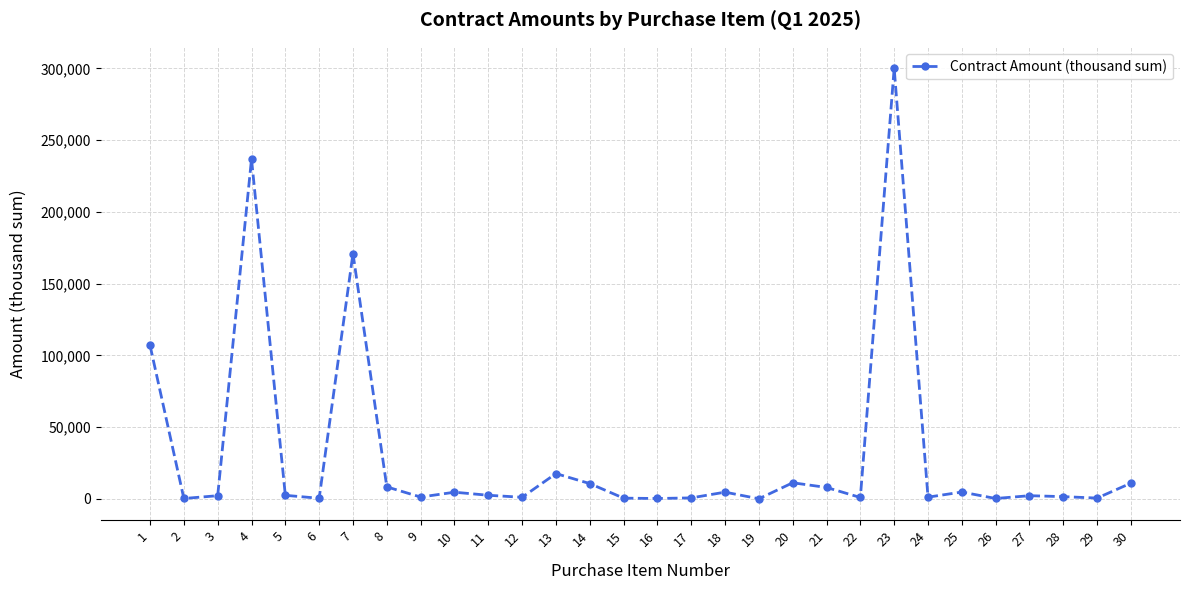

True or false: there are more than 1 points higher than both neighbors.

True